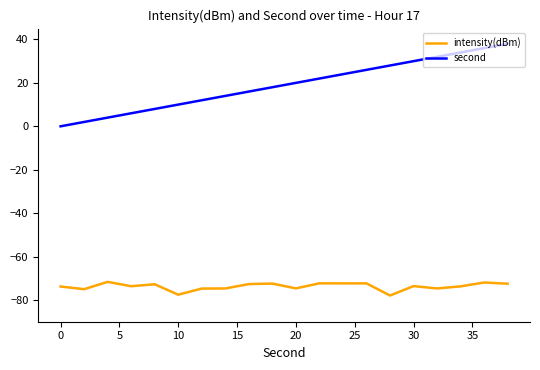

Rank the series by their maximum value, from lowest to highest.

intensity(dBm), second